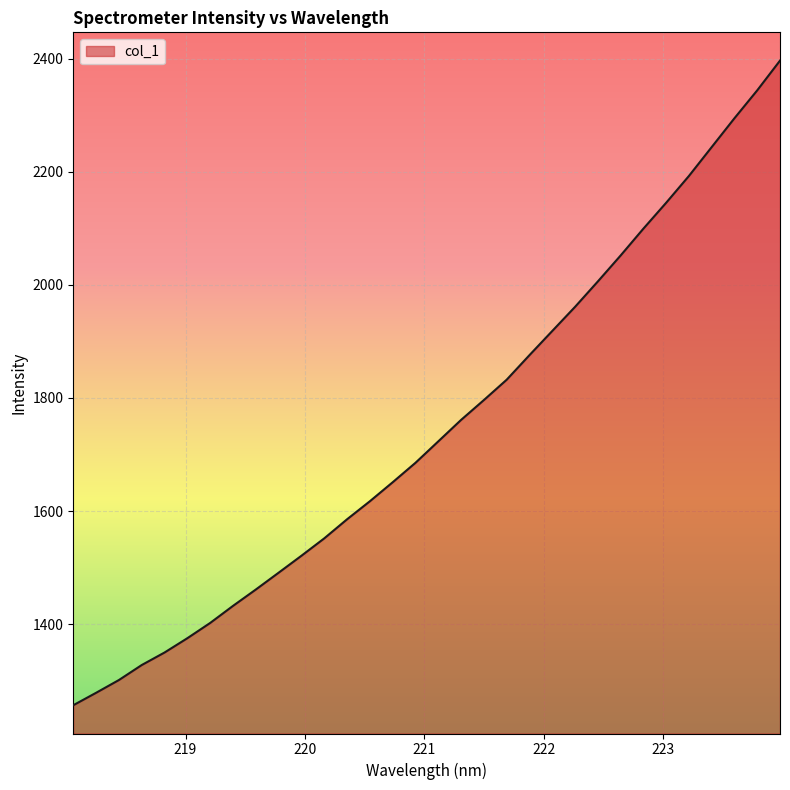

Does the chart have visible grid lines?

Yes